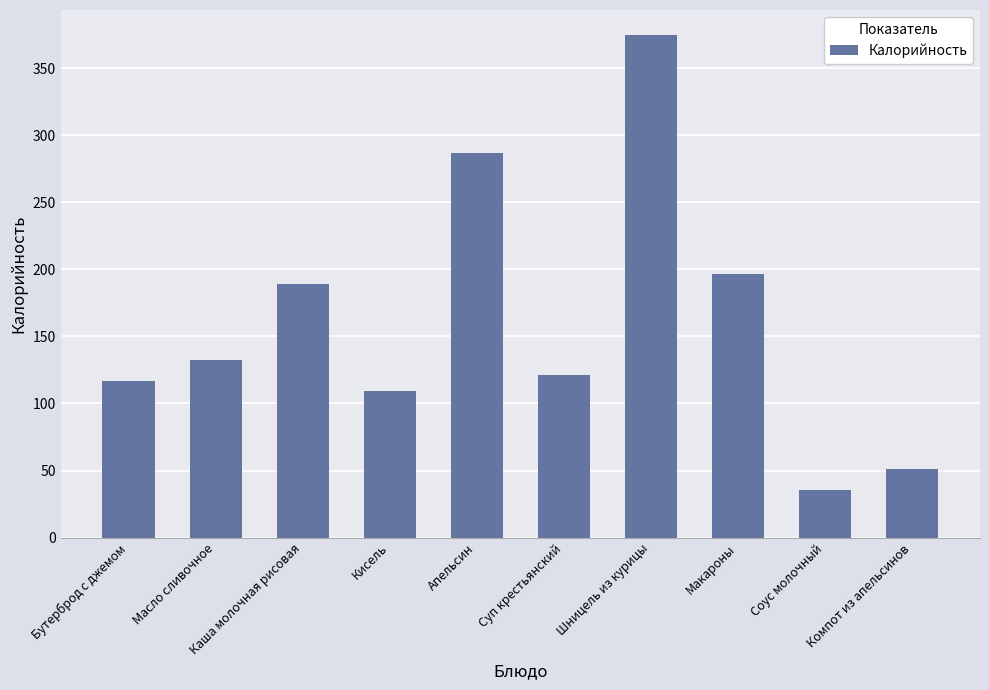

True or false: the data shows 429.2 at Апельсин.

False